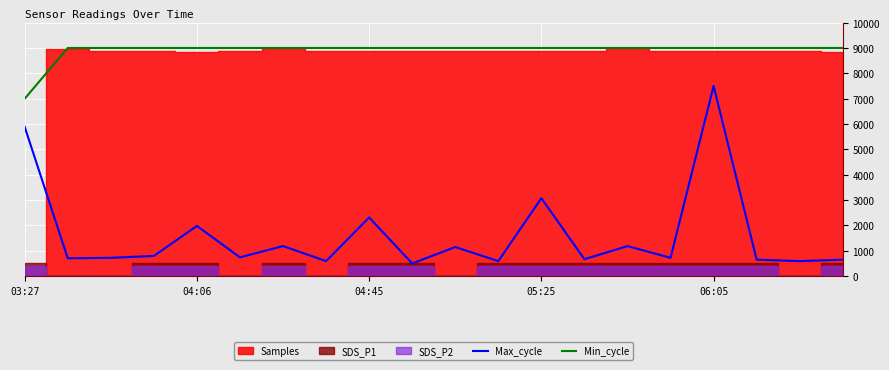

What is the sum of the Max_cycle values at 5 and 14?

1925.9